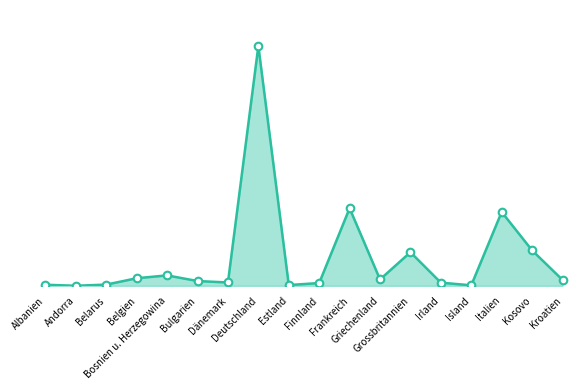

What is the change in value from Andorra to Belarus?

+672